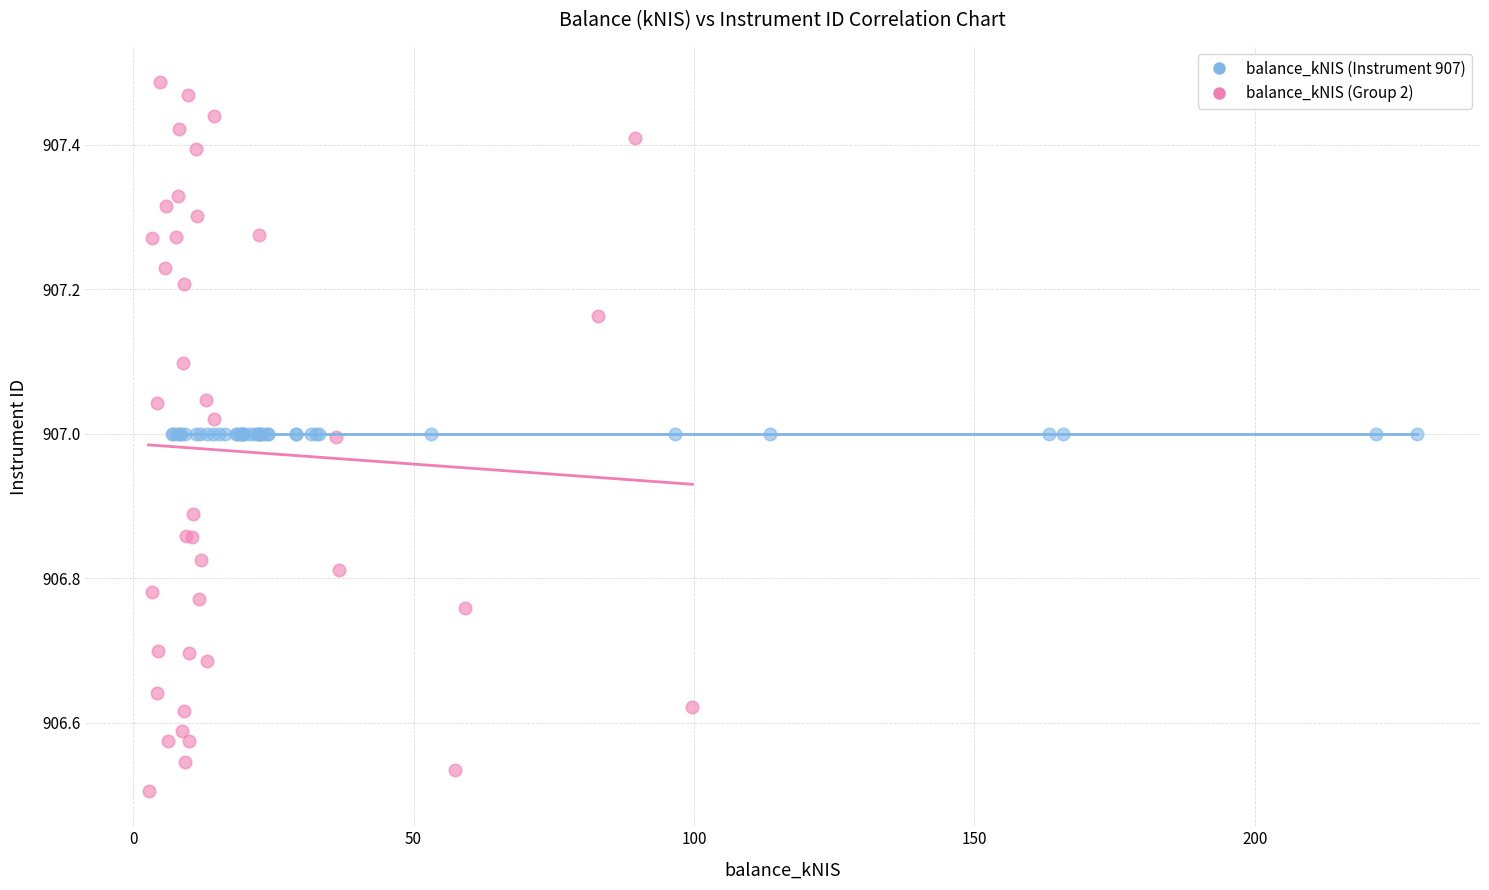

Which series contains the lowest Y value?

balance_kNIS (Group 2)